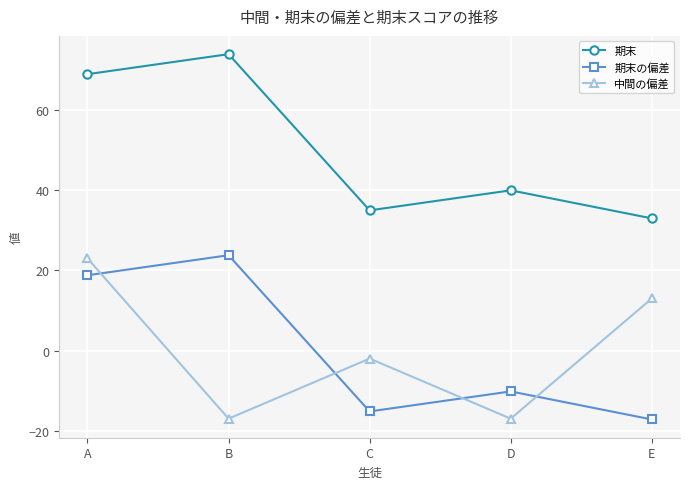

What is the value of the 期末の偏差 point at the 1st from the left?

18.8